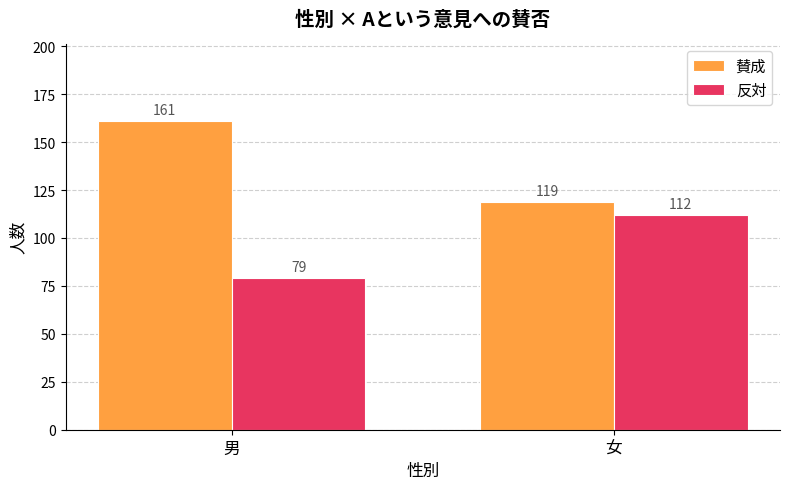

Is it true that 賛成 equals 161 at 男?

True